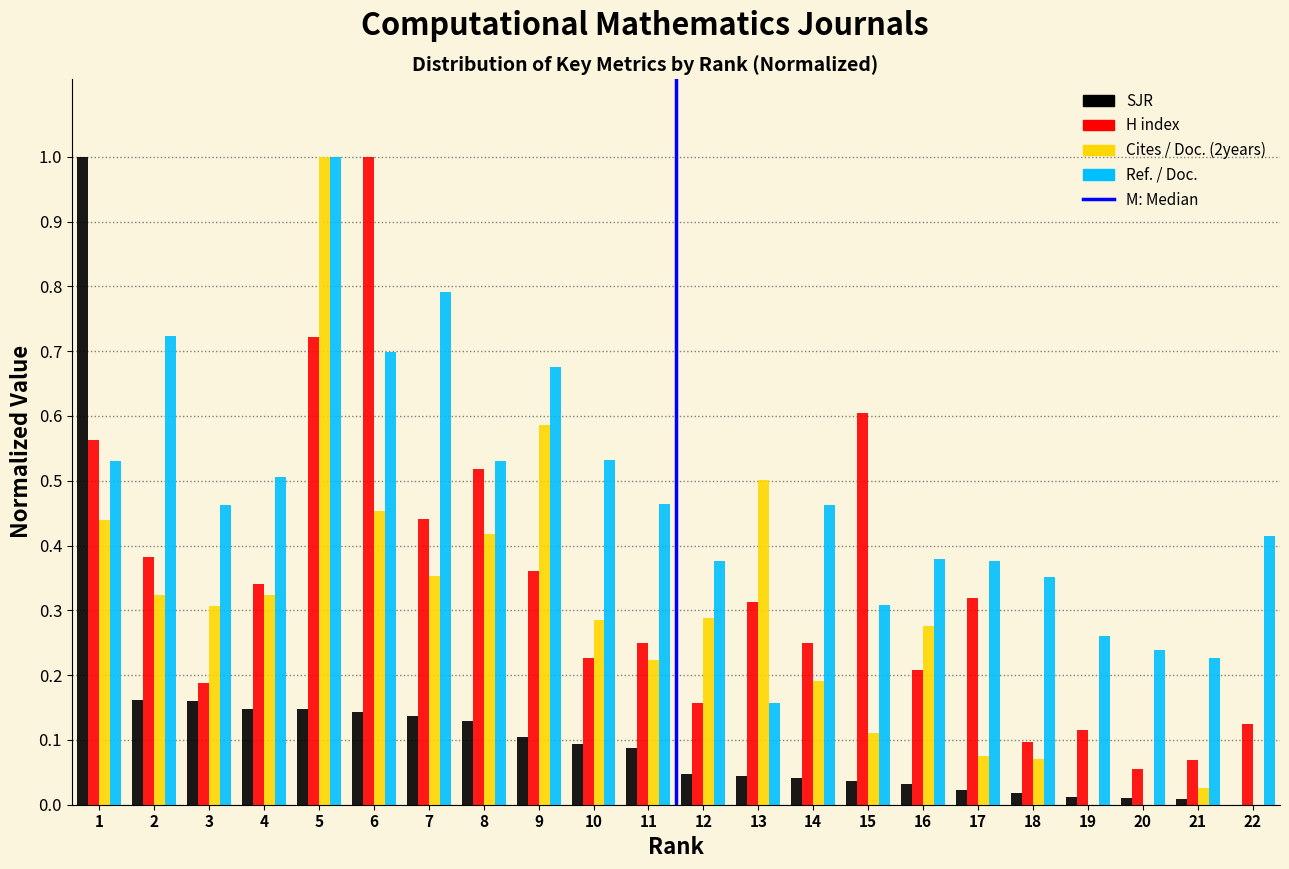

True or false: H index has a value of 0.4 at 14.

False